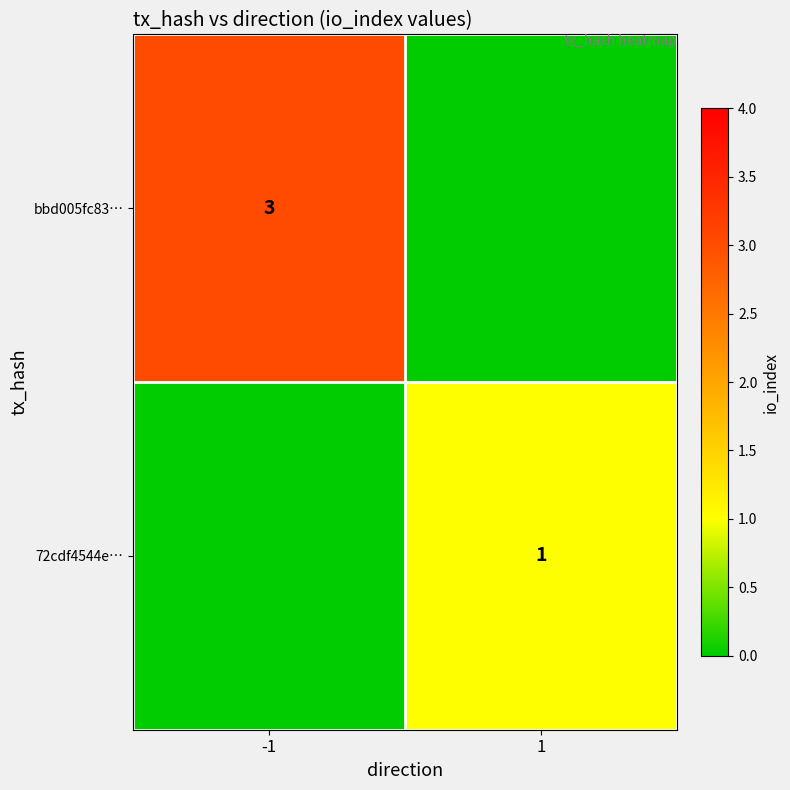

The bbd005fc83… series shows 3 at -1. True or false?

True